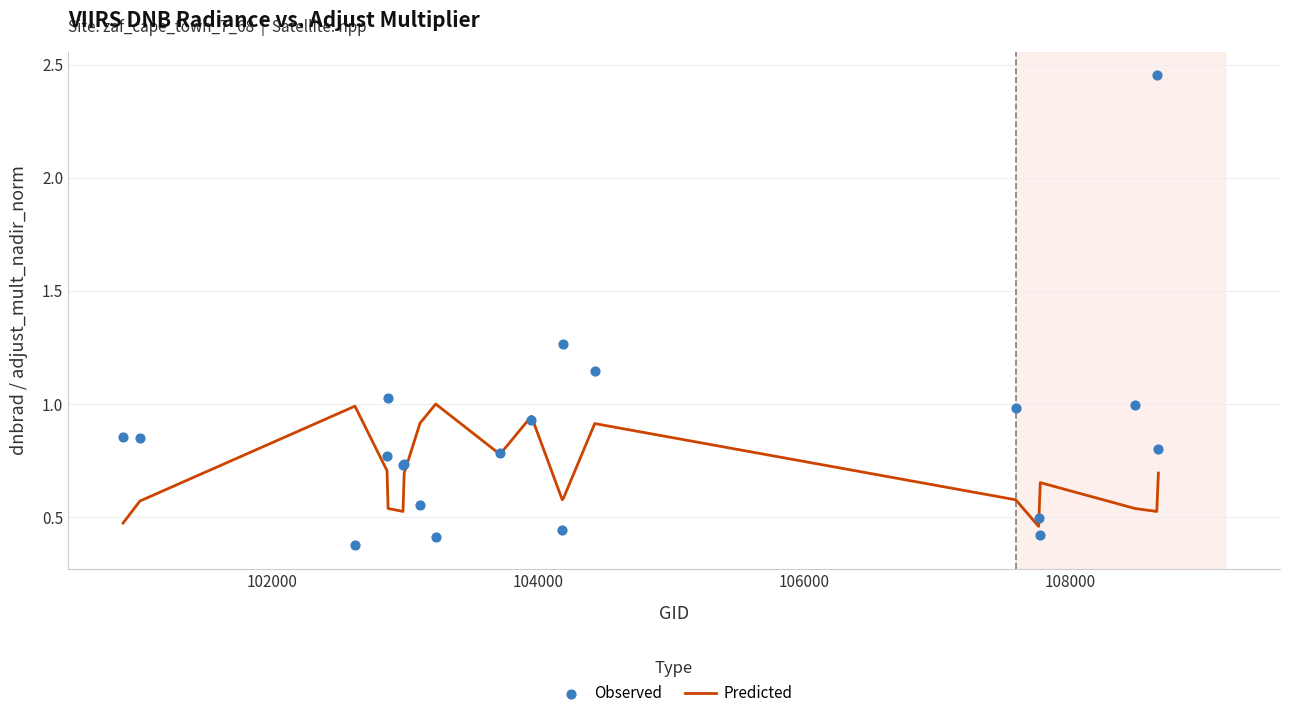

What is the total value across all series at 108000?

1.6